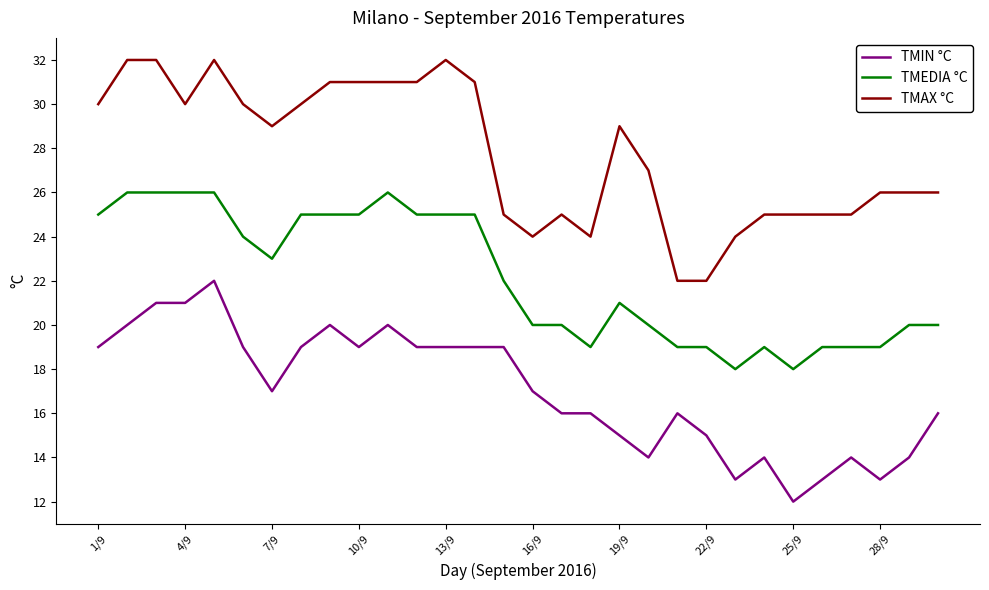

Rank the series by their maximum value, from highest to lowest.

TMAX °C, TMEDIA °C, TMIN °C